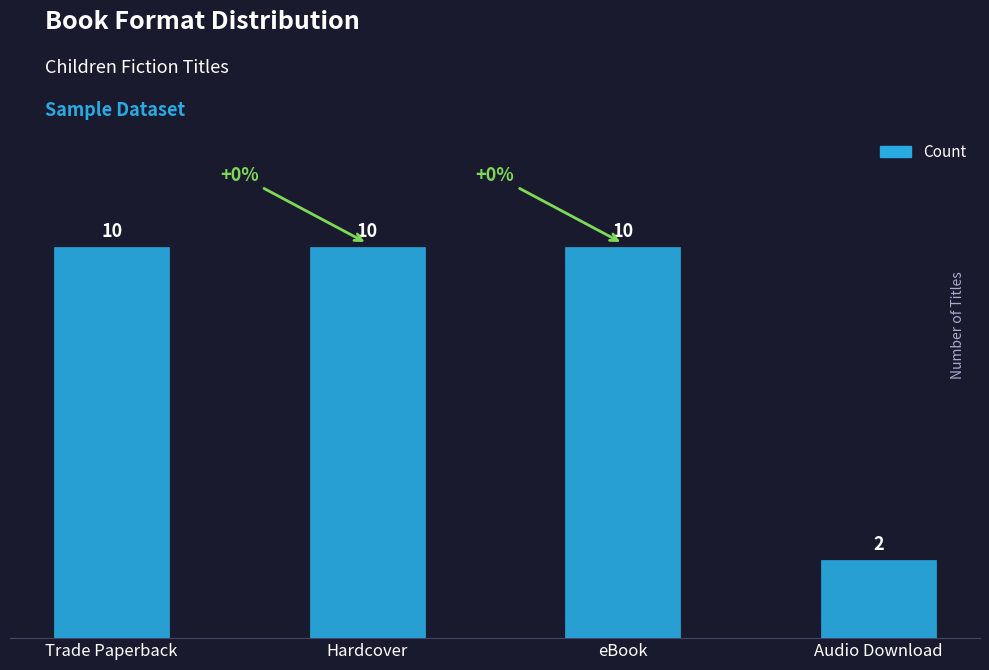

What is the sum of all values?

32